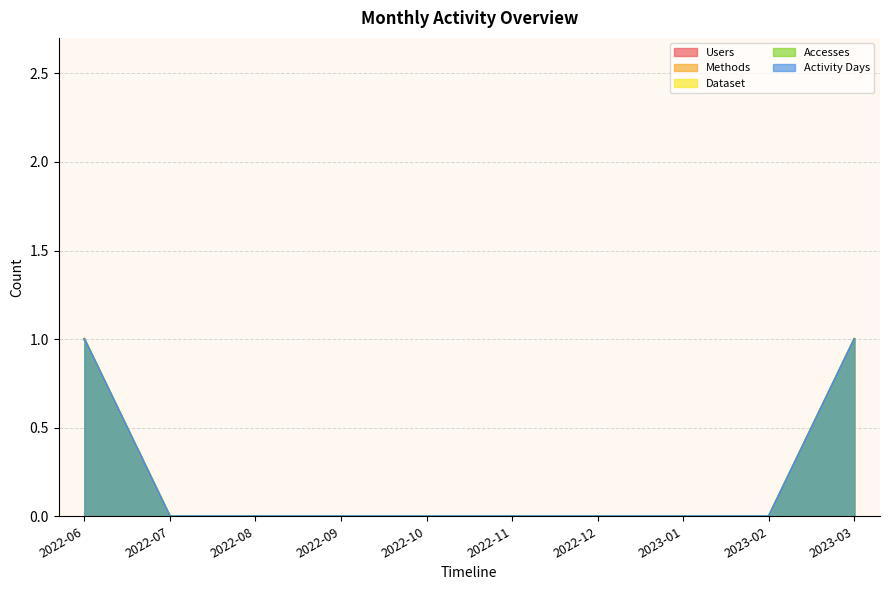

Is the value of Methods at 2022-10 greater than the value of Users at 2022-08?

No